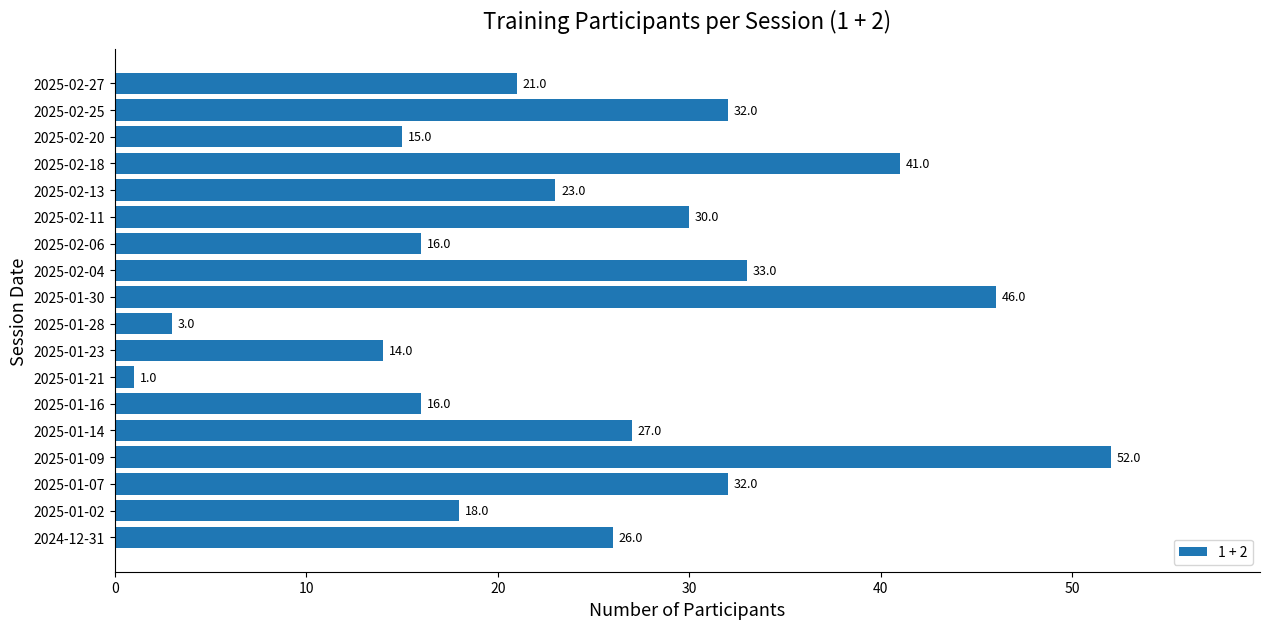

Between 2025-01-07 and 2025-02-04, which is larger?

2025-02-04